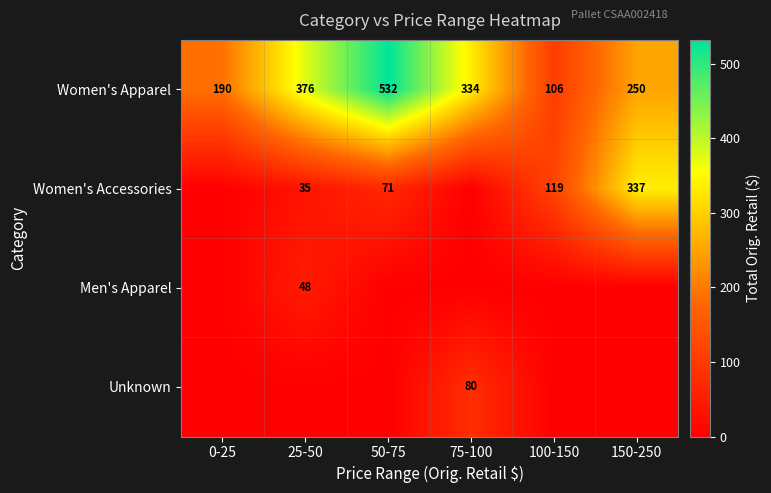

At which category is the sum across all series the highest?

50-75